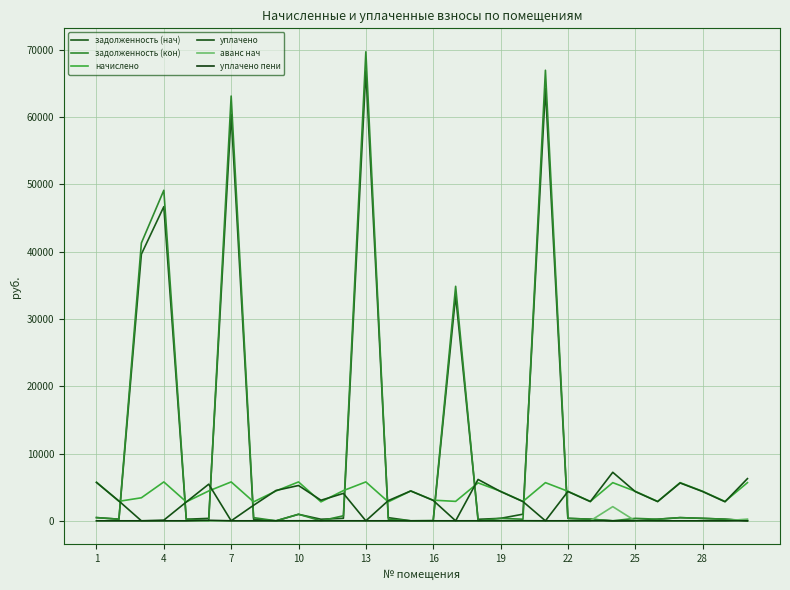

How many values in the задолженность (кон) series are below 366?

15